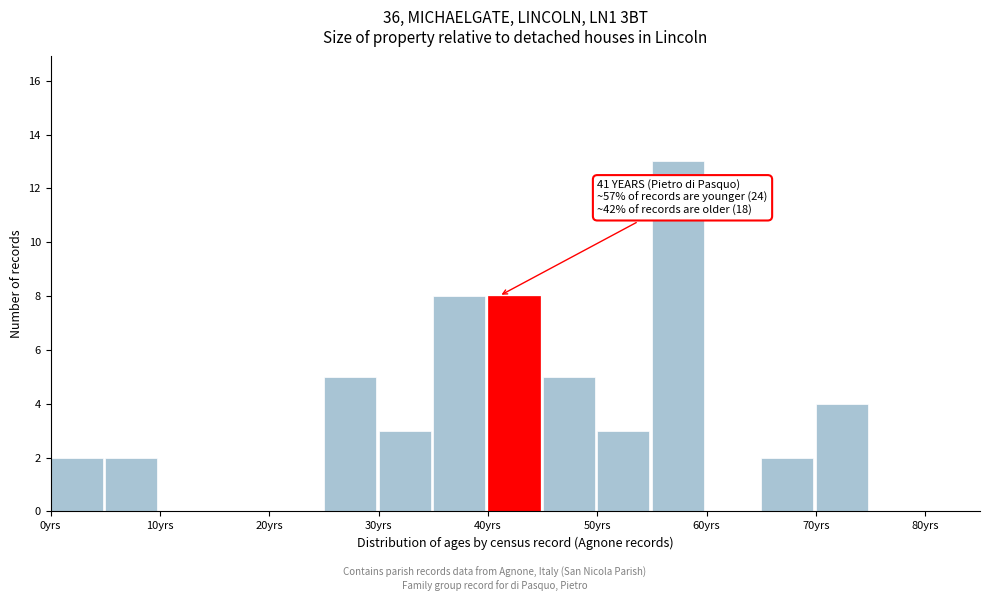

Over which range of the x-axis is the bar tallest?

55 to 60